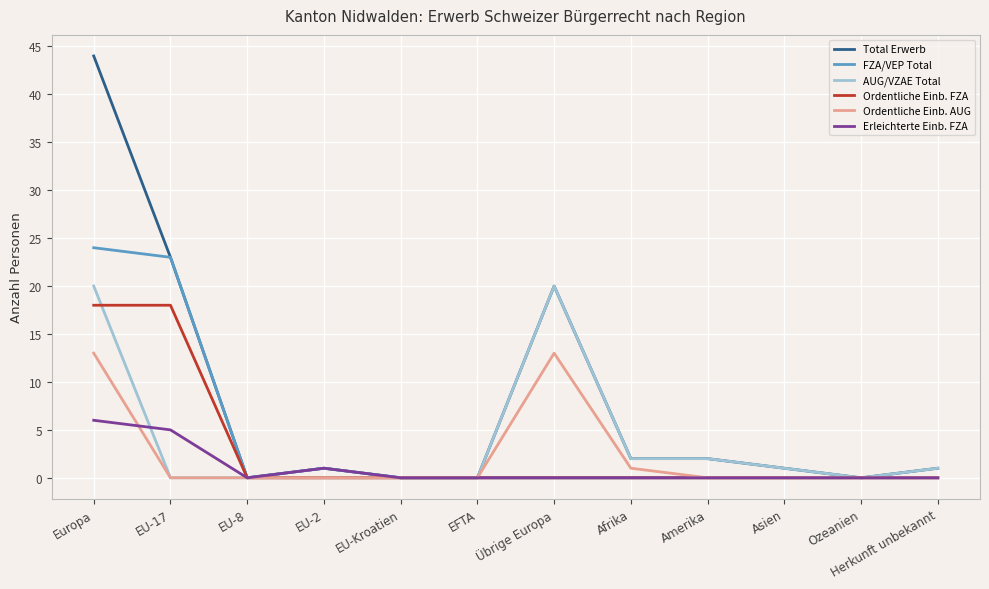

At how many categories does at least one series exceed 24?

1